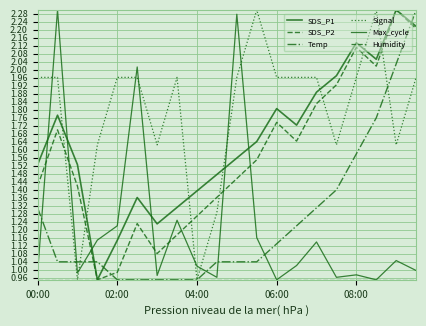

How many times do Max_cycle and Temp cross each other?

6